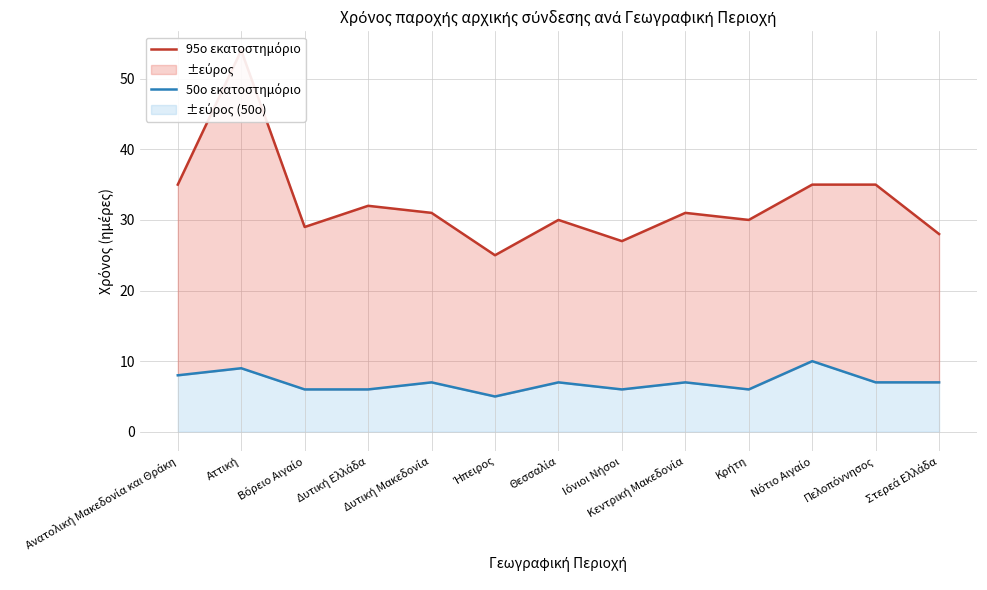

Reading left to right, extract all data points from this chart.

95ο εκατοστημόριο: 35	54	29	32	31	25	30	27	31	30	35	35	28
50ο εκατοστημόριο: 8	9	6	6	7	5	7	6	7	6	10	7	7